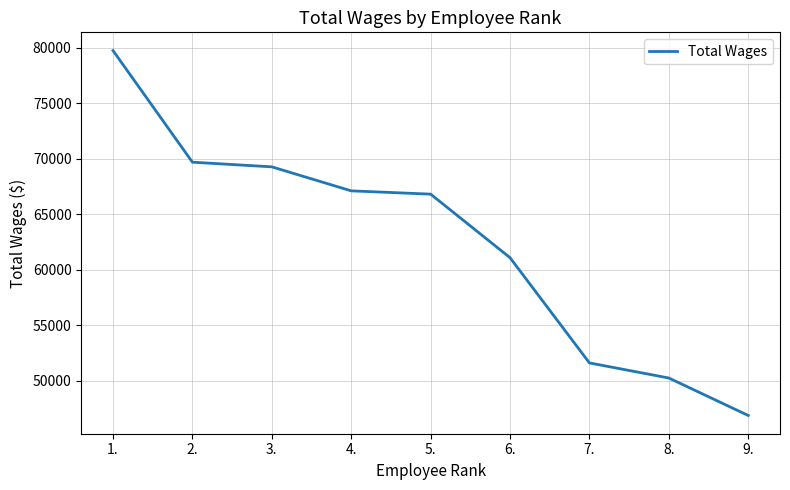

What is the difference between the values at 7. and 3.?

17654